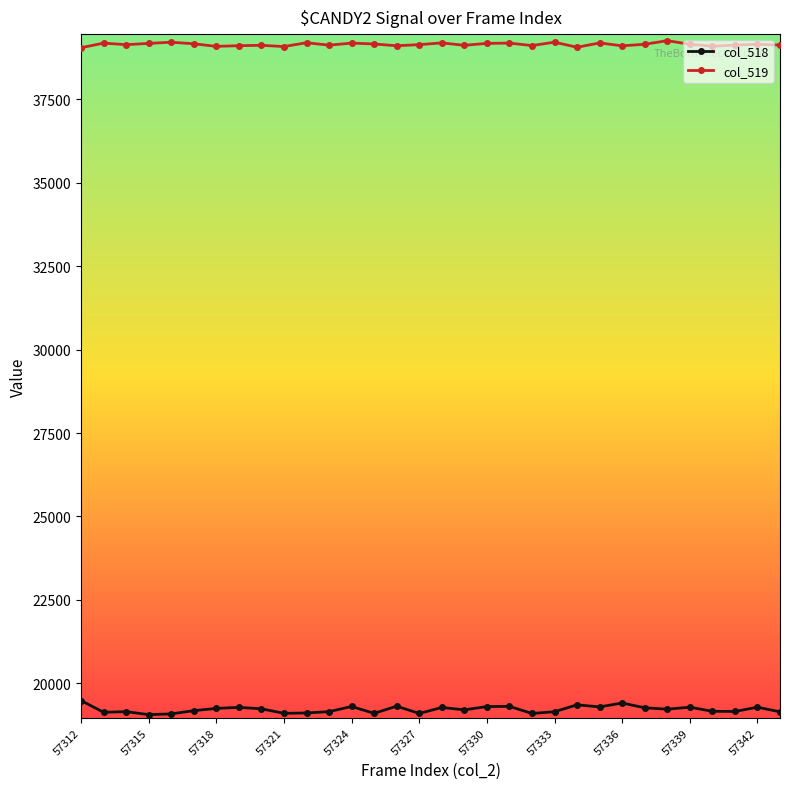

What is the average value of the col_519 series?

39141